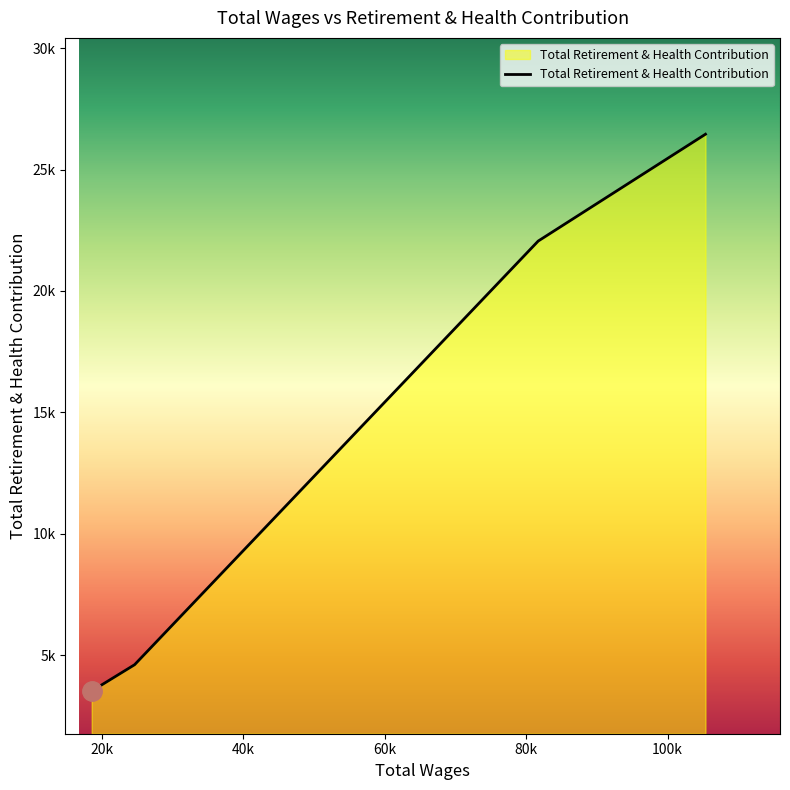

Reading right to left, list all the values displayed in this chart.

26454	22053	4601	3517